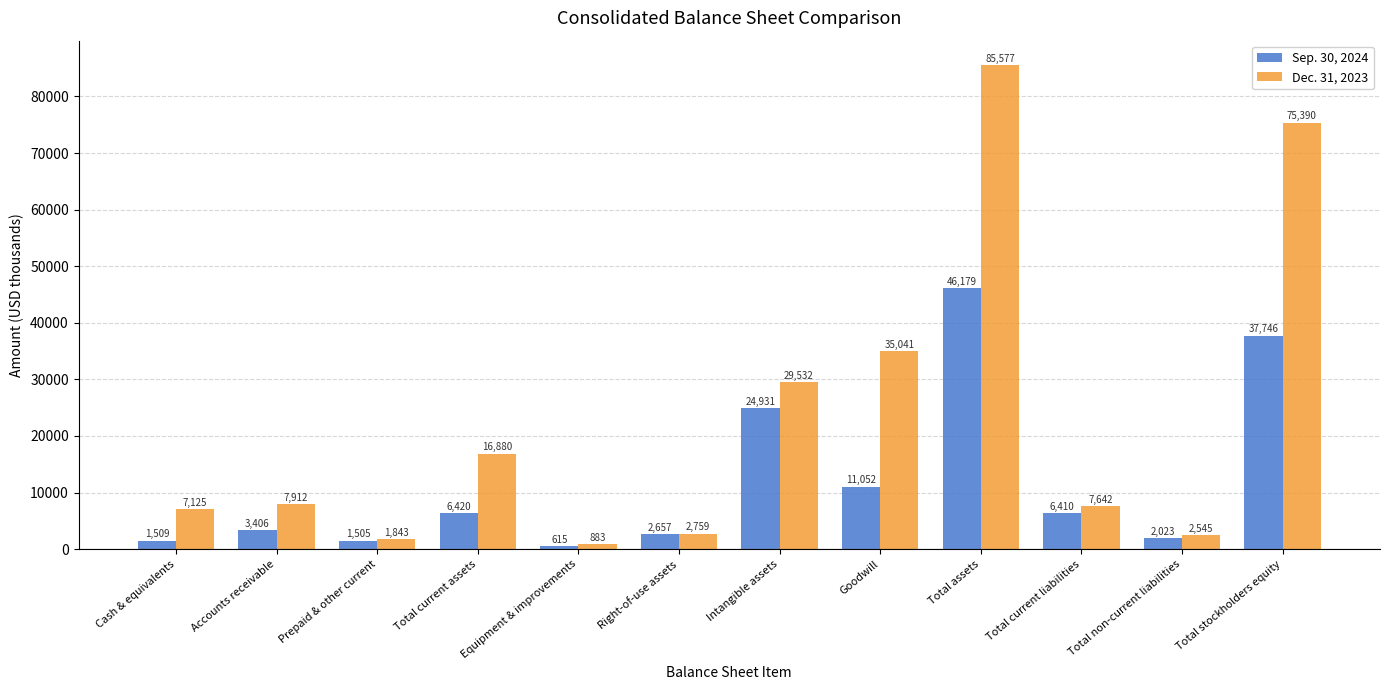

Which series has the largest total across all categories?

Dec. 31, 2023